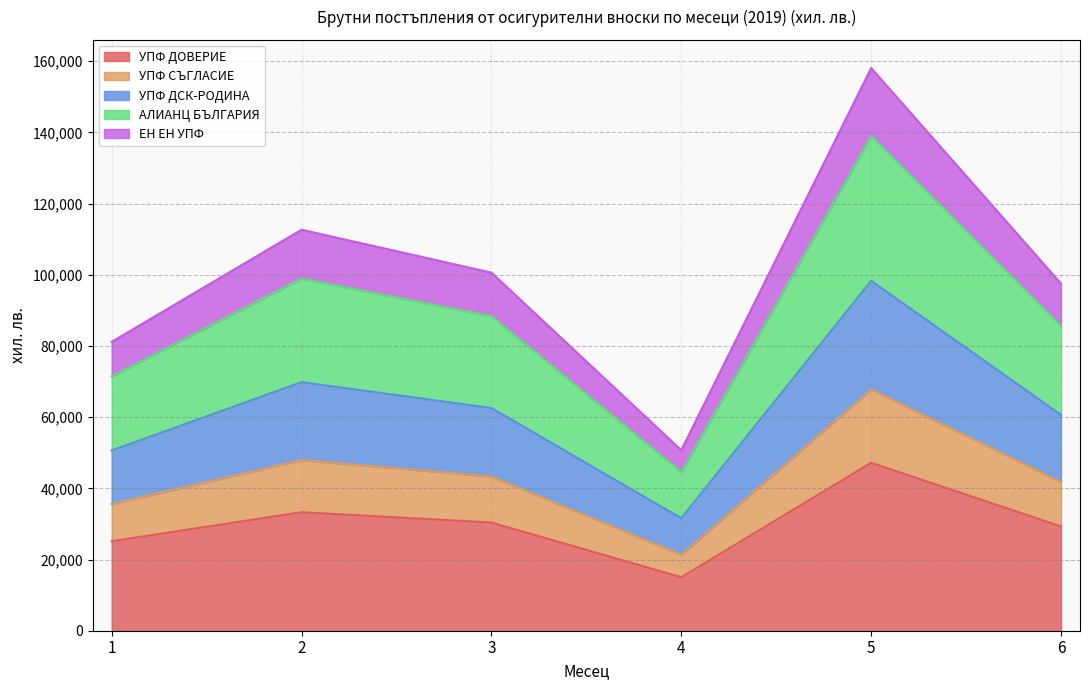

What is the minimum value for УПФ ДОВЕРИЕ?

15029